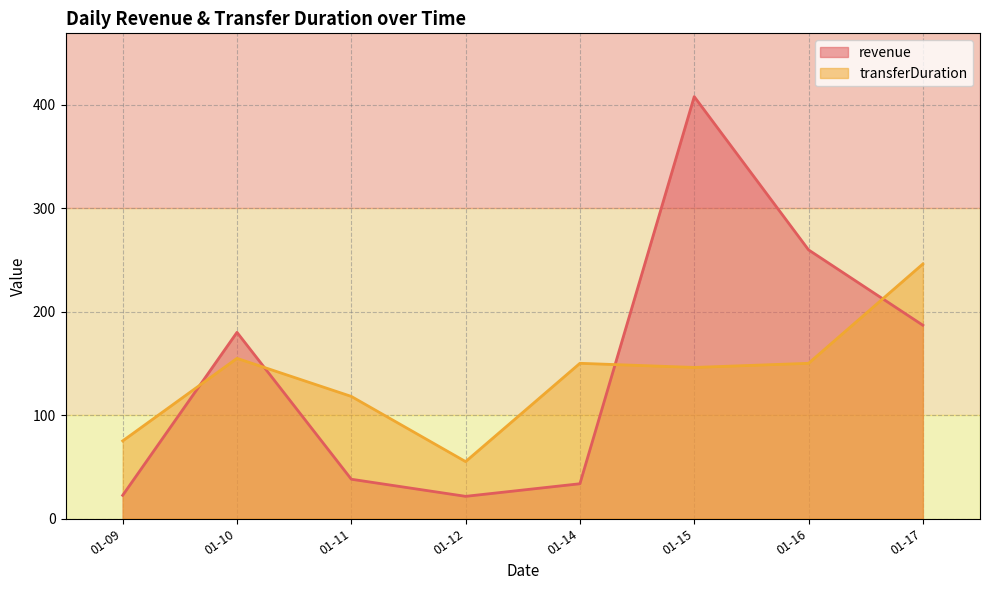

Is the value of revenue at 01-14 greater than the value of transferDuration at 01-11?

No